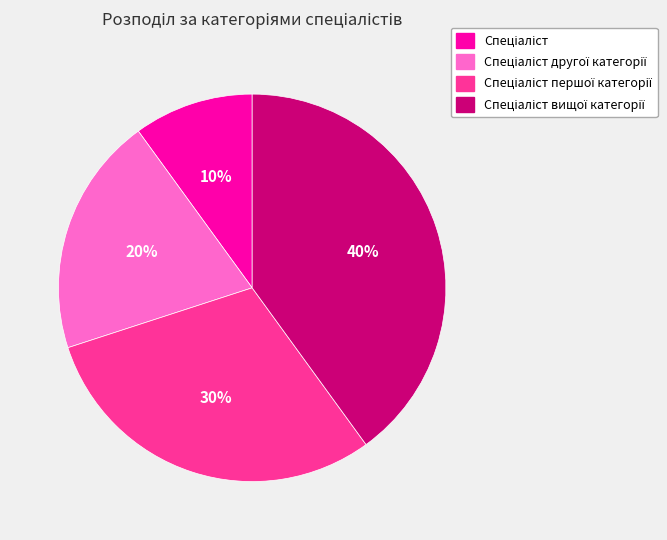

Is there a majority slice in this chart?

No